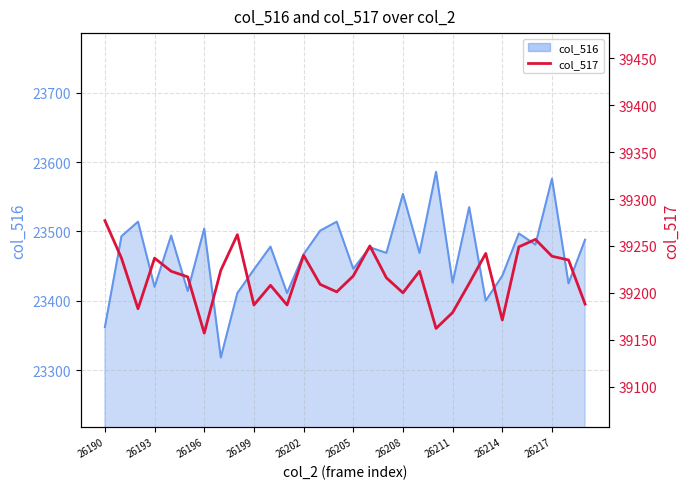

Is it true that the value at 26199 is 24016?

False